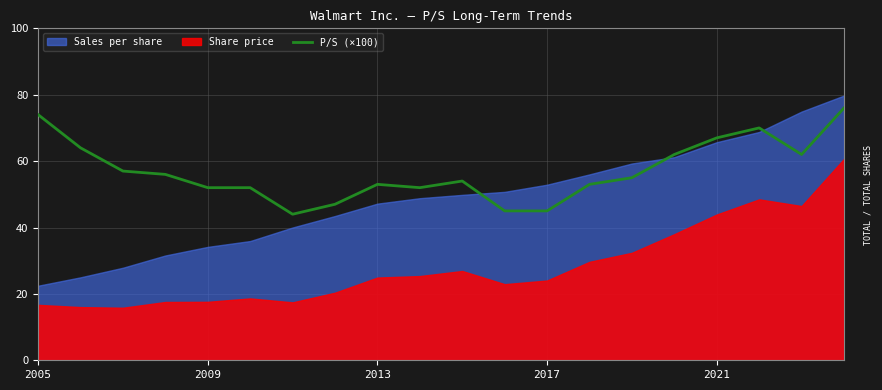

True or false: the data shows 52.0 at 5.

True